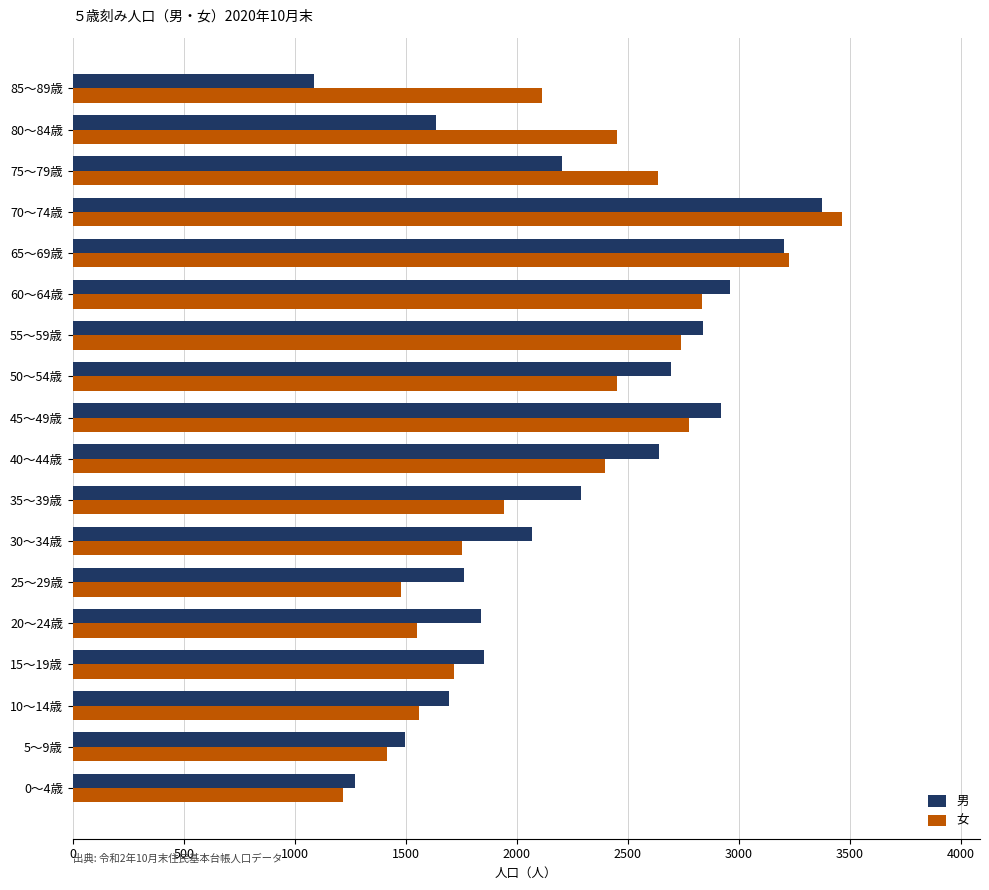

The value of 男 at 20～24歳 is 1840. True or false?

True